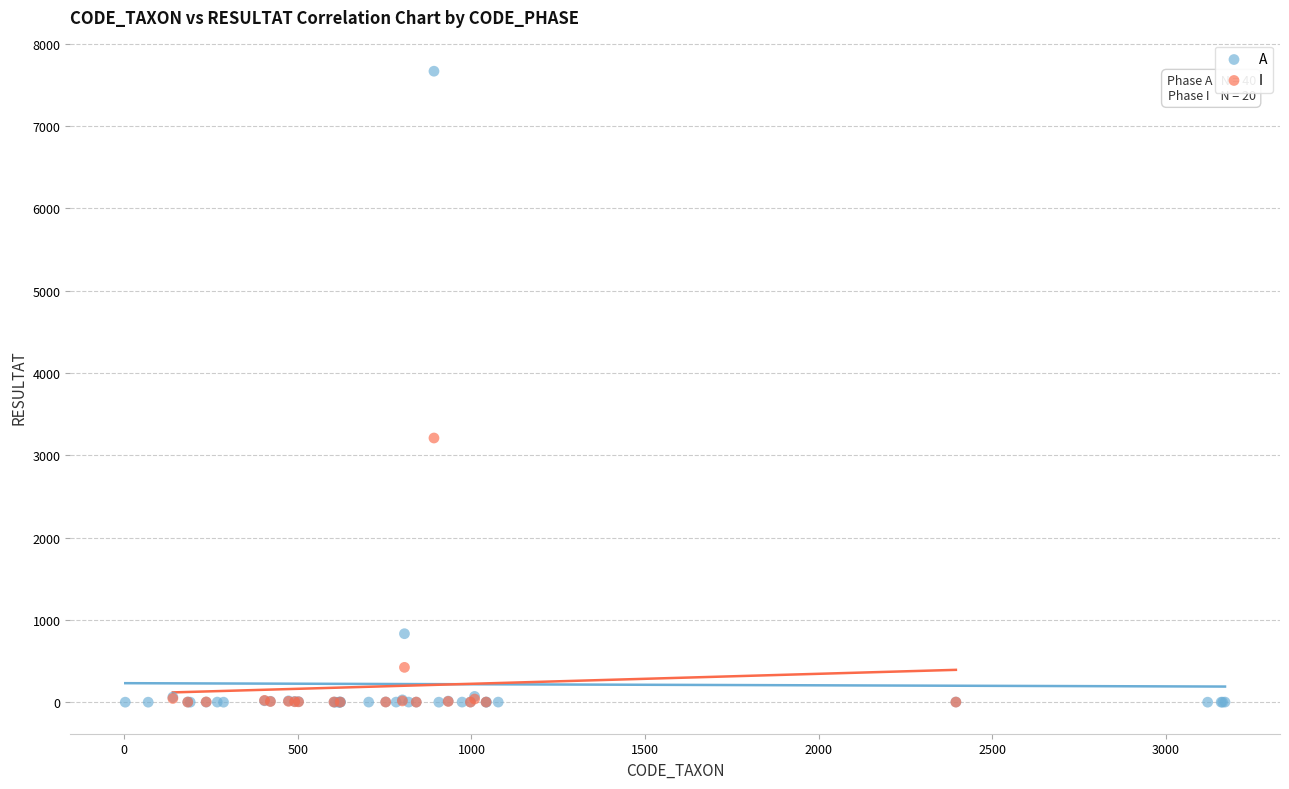

Which series has the largest Y range (max minus min)?

A